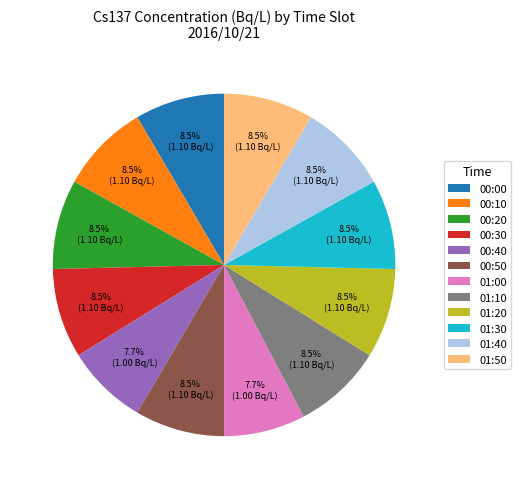

Approximately how many times larger is the value at 01:40 compared to 01:50?

1.0